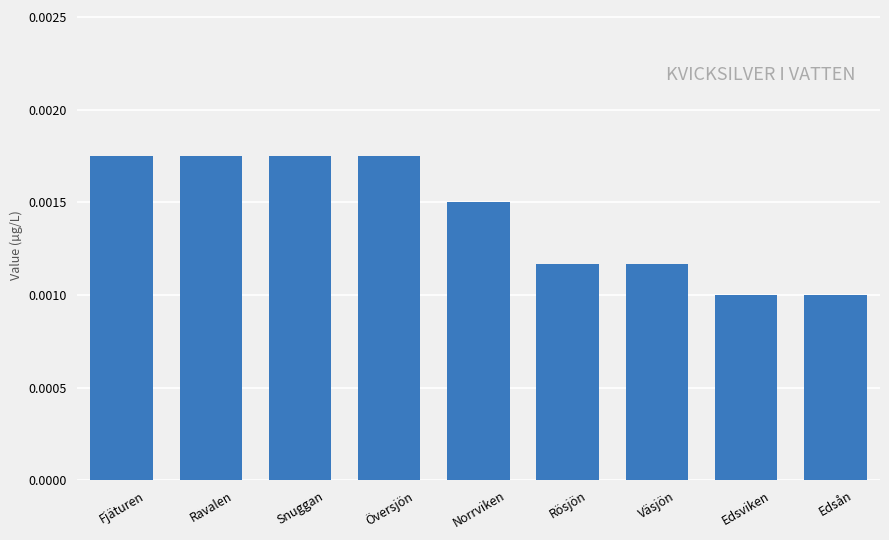

Which has a higher value, Edsån or Snuggan?

Snuggan